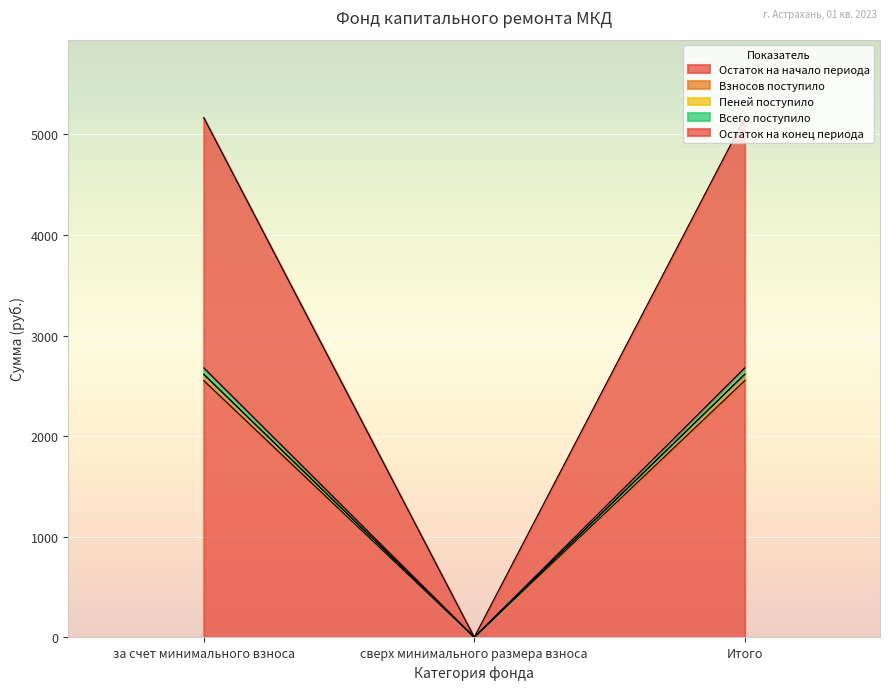

The Остаток на начало периода series shows 2614.5 at Итого. True or false?

True